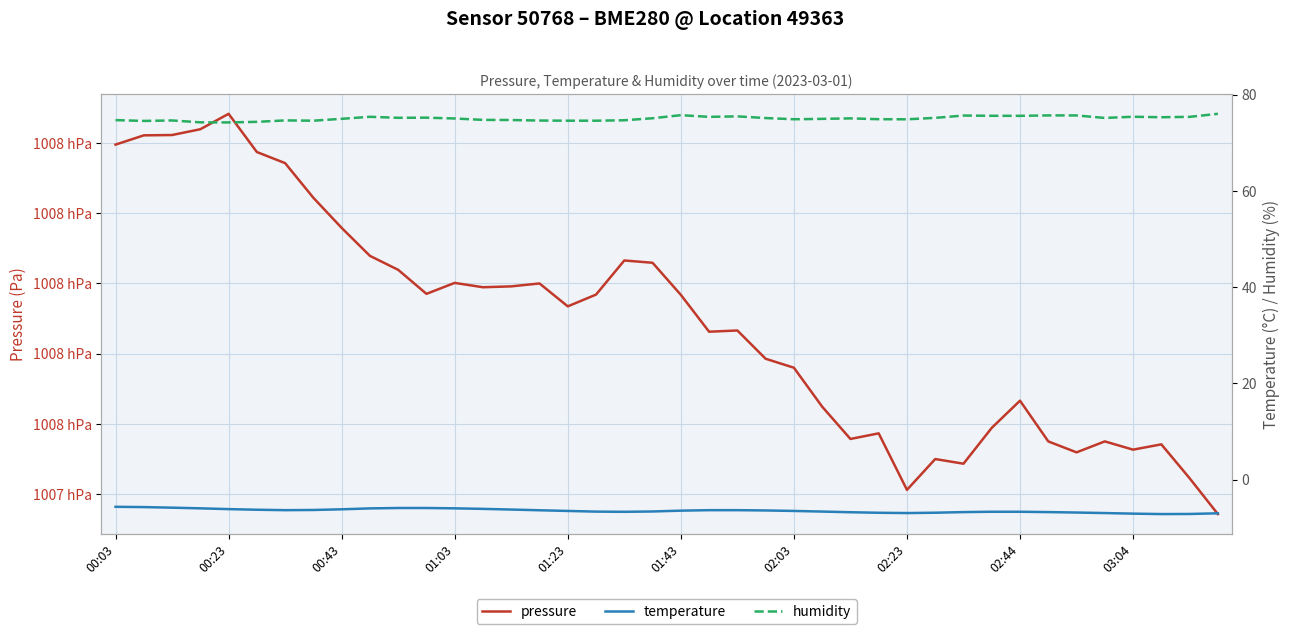

What value does the pressure series have at 11?

100797.0